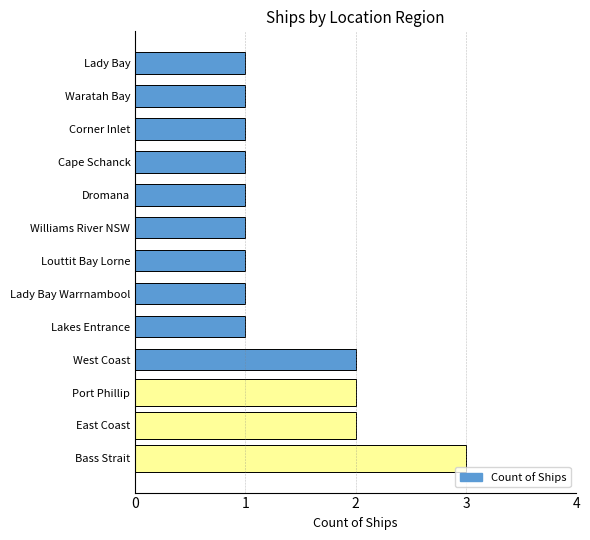

What is the sum of the values at Corner Inlet and Lady Bay Warrnambool?

2